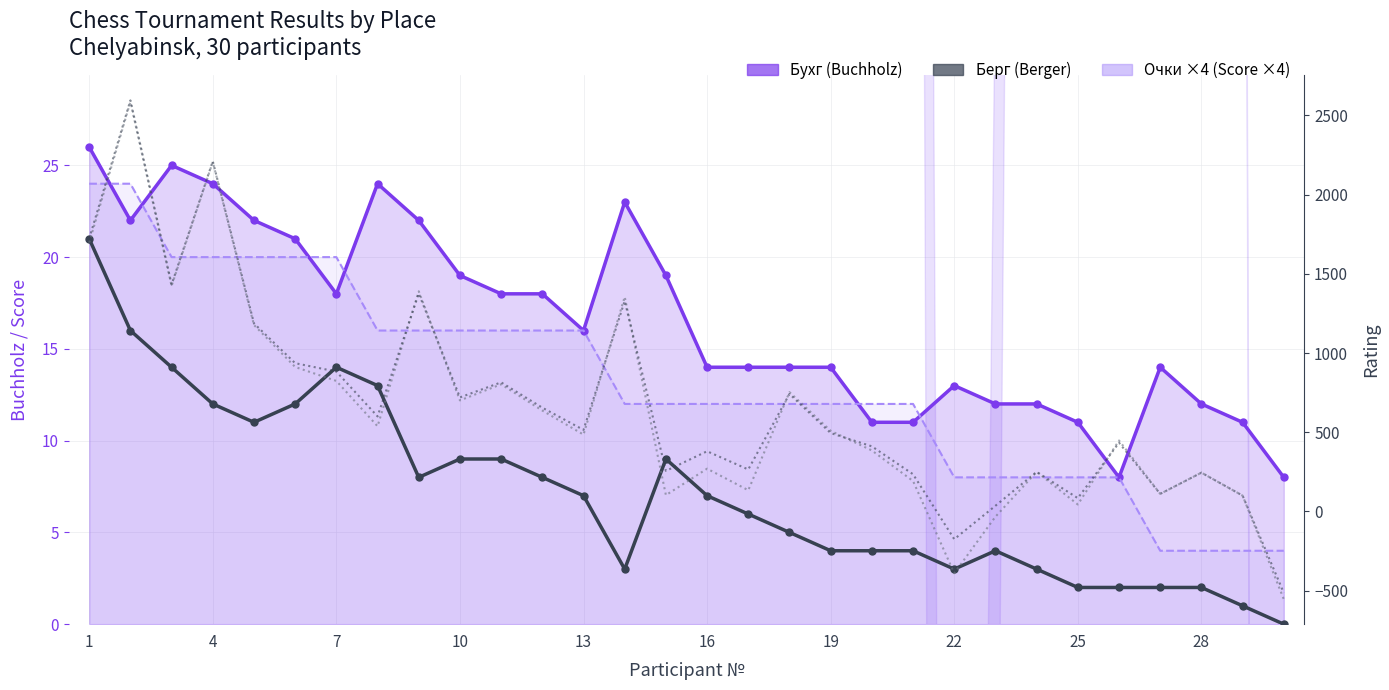

True or false: Очки ×4 and Берг cross at least once.

False